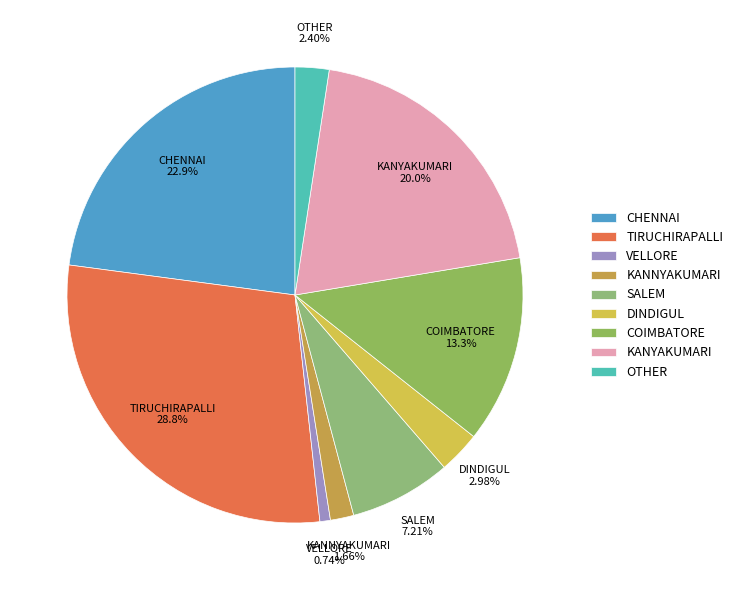

Which category has the smallest portion of the pie?

VELLORE